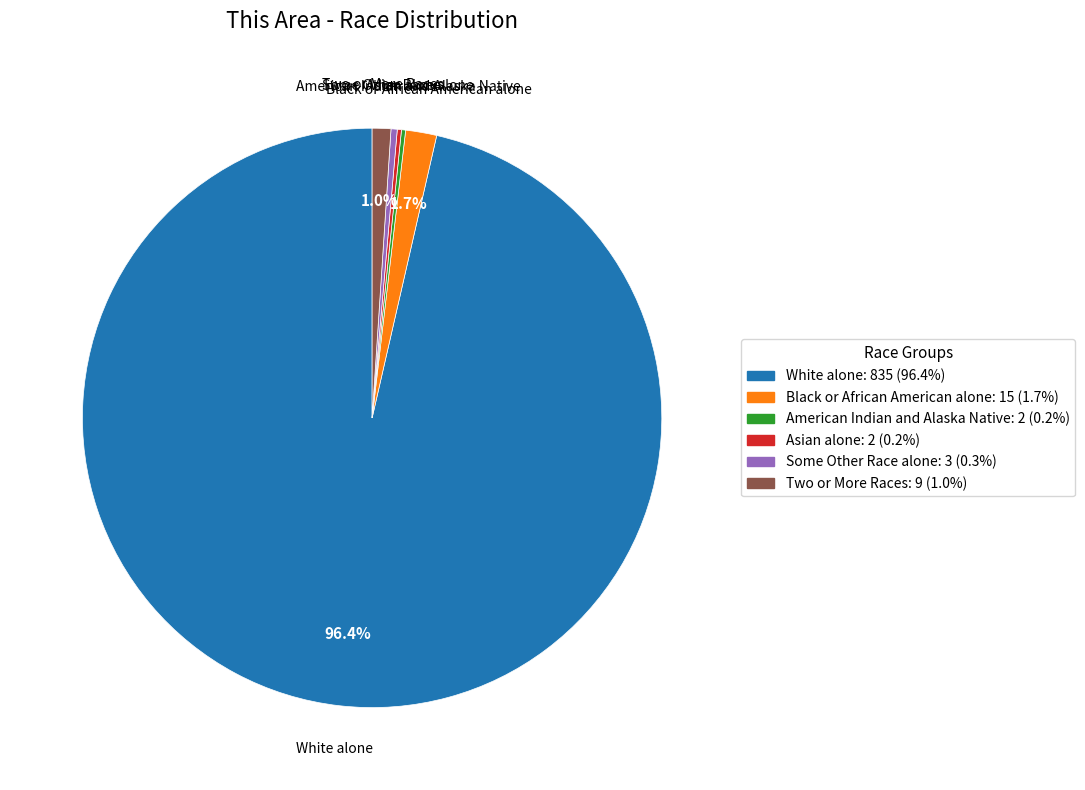

True or false: Some Other Race alone accounts for 14% of the total.

False